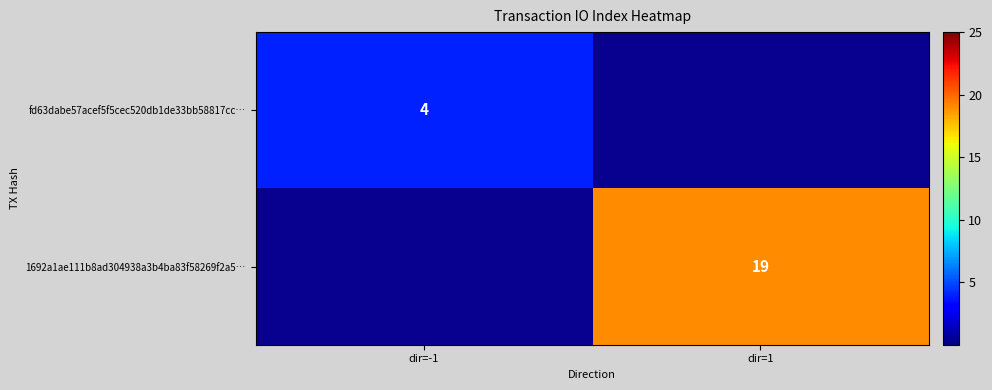

True or false: fd63dabe57acef5f5cec520db1de33bb58817cc… has a value of 4 at dir=-1.

True